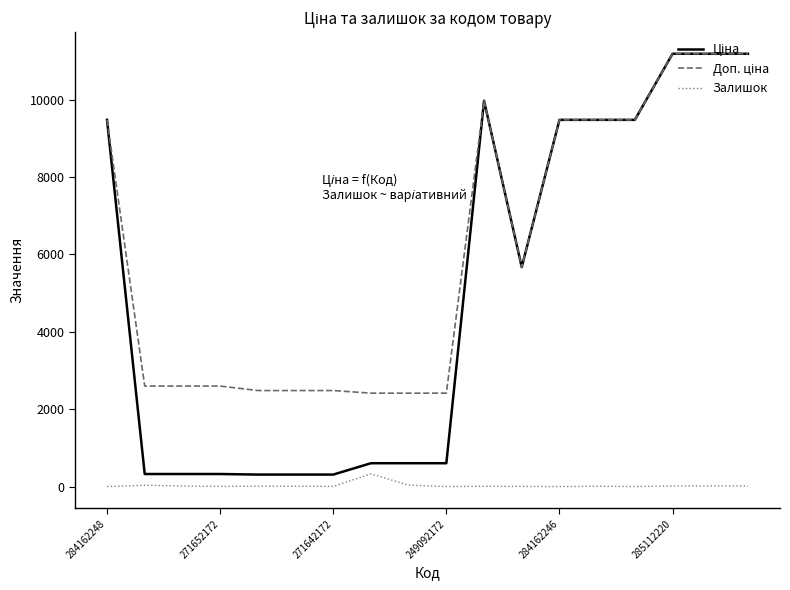

At how many categories does at least one series exceed 8735?

8